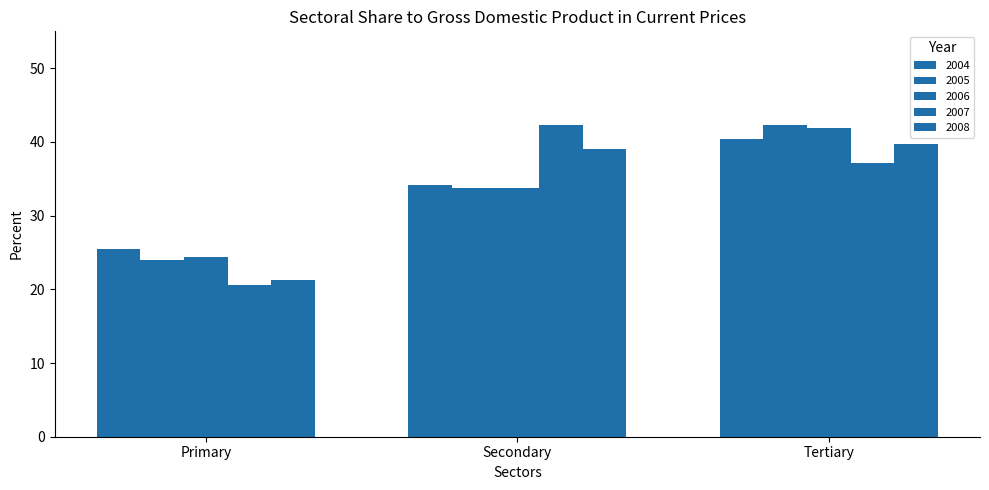

The 2008 series shows 61.1 at Secondary. True or false?

False